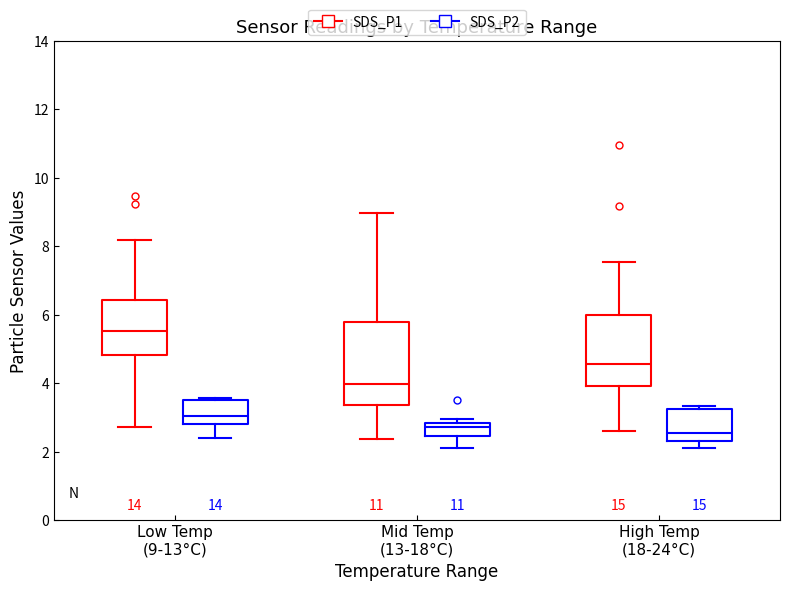

Where does the lower whisker of the box for Mid Temp (13-18°C) (SDS_P2) end on the y-axis? The values are not printed on the chart, so give them approximately, as read against the axis.

2.2